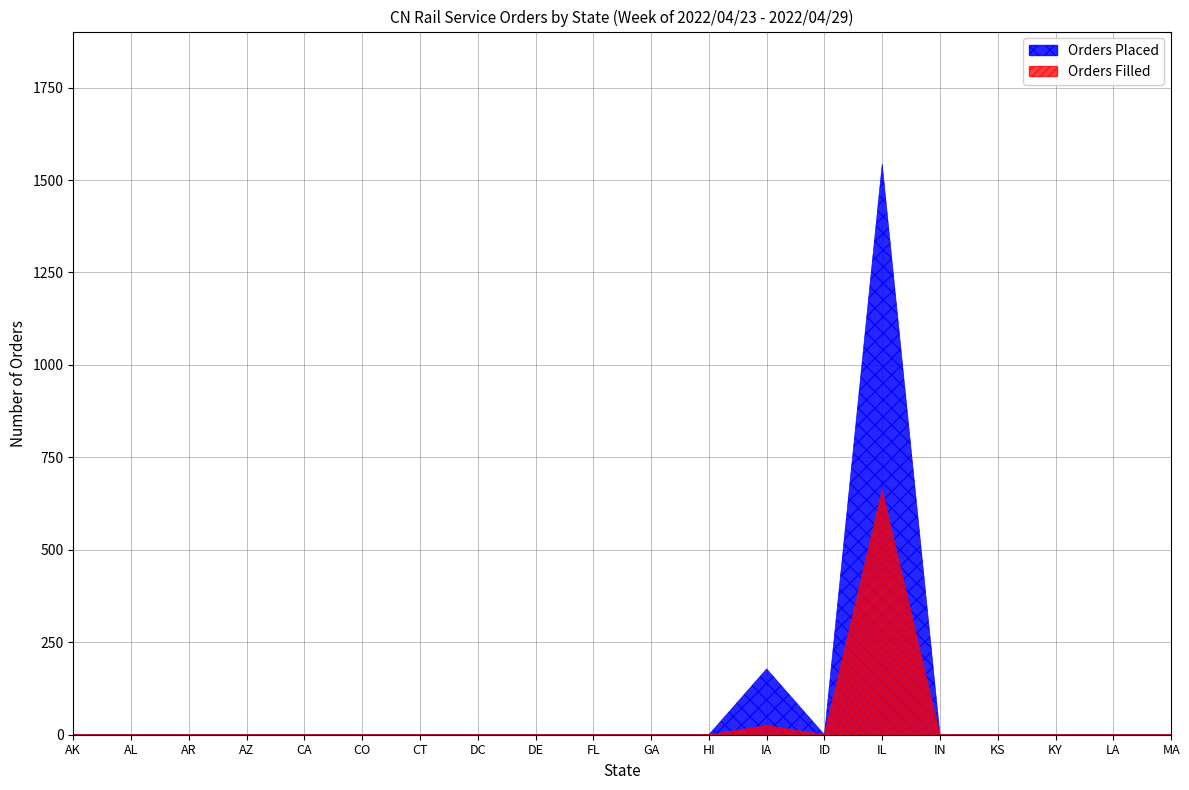

At how many categories does at least one series exceed 212?

1